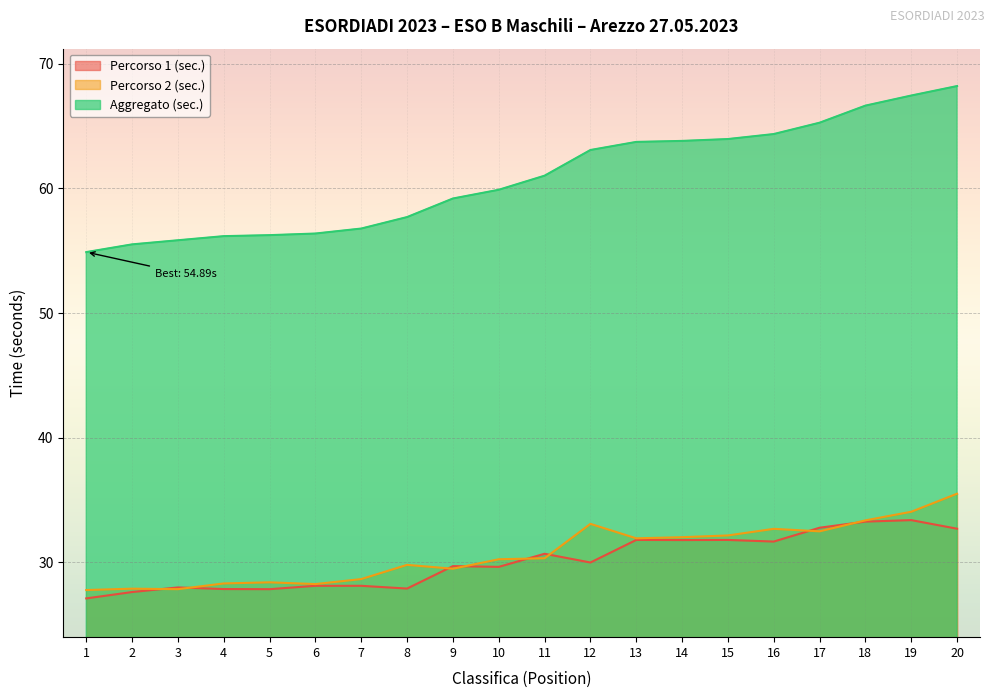

What is the value of the Aggregato (sec.) point at the 10th from the left?

59.9